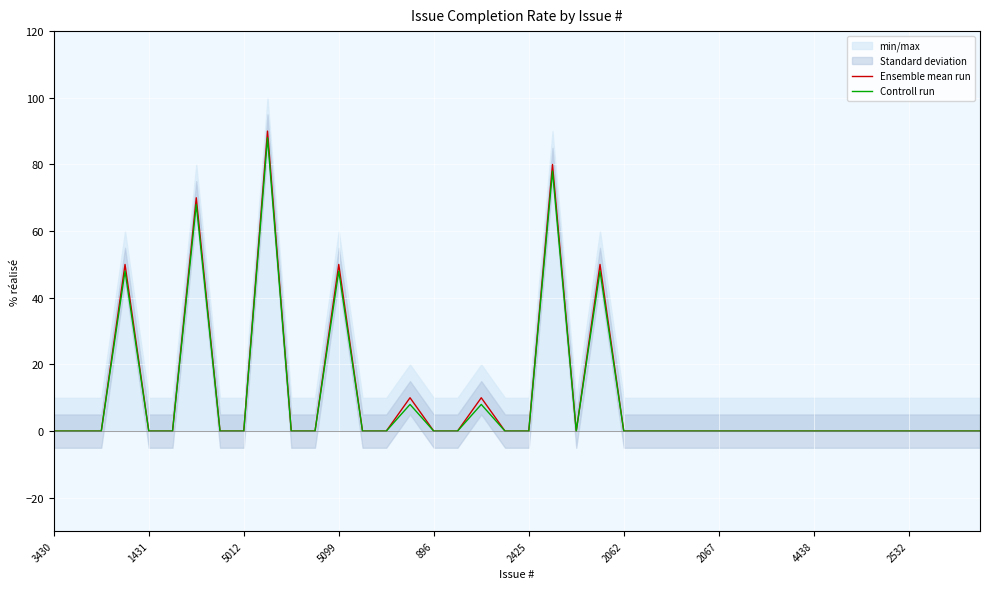

True or false: Ensemble mean run has a value of 25 at 5099.

False